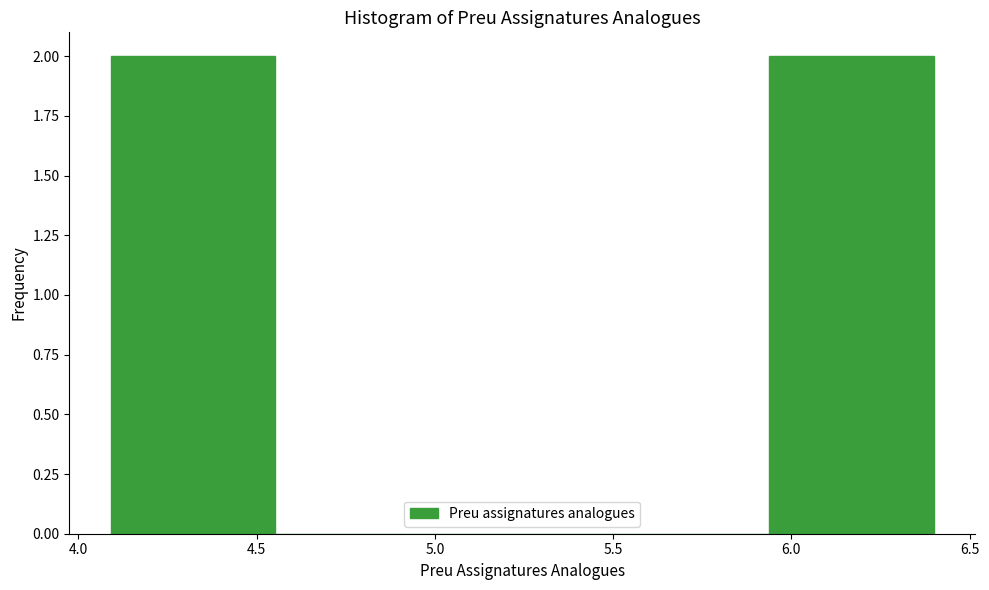

Reading left to right, transcribe this chart: for each bar, give the range it covers on the x-axis and its height. Neither the bar edges nor the heights are printed on the chart, so give them approximately, as read against the axes.

4.10 to 4.55: 2
4.55 to 5.00: 0
5.00 to 5.50: 0
5.50 to 5.95: 0
5.95 to 6.40: 2